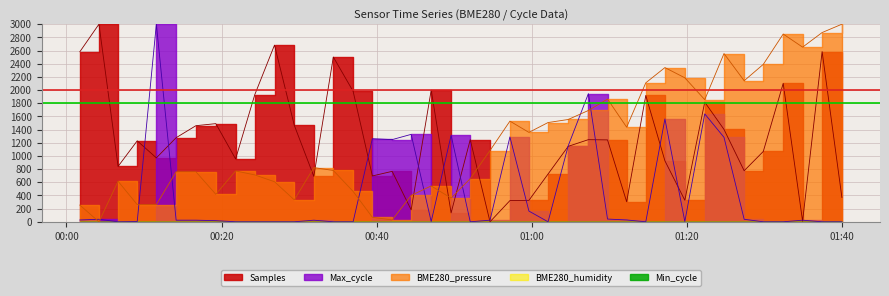

At 2023/11/25 00:44:27, list the series in order from smallest to largest.

Samples, BME280_pressure, Max_cycle